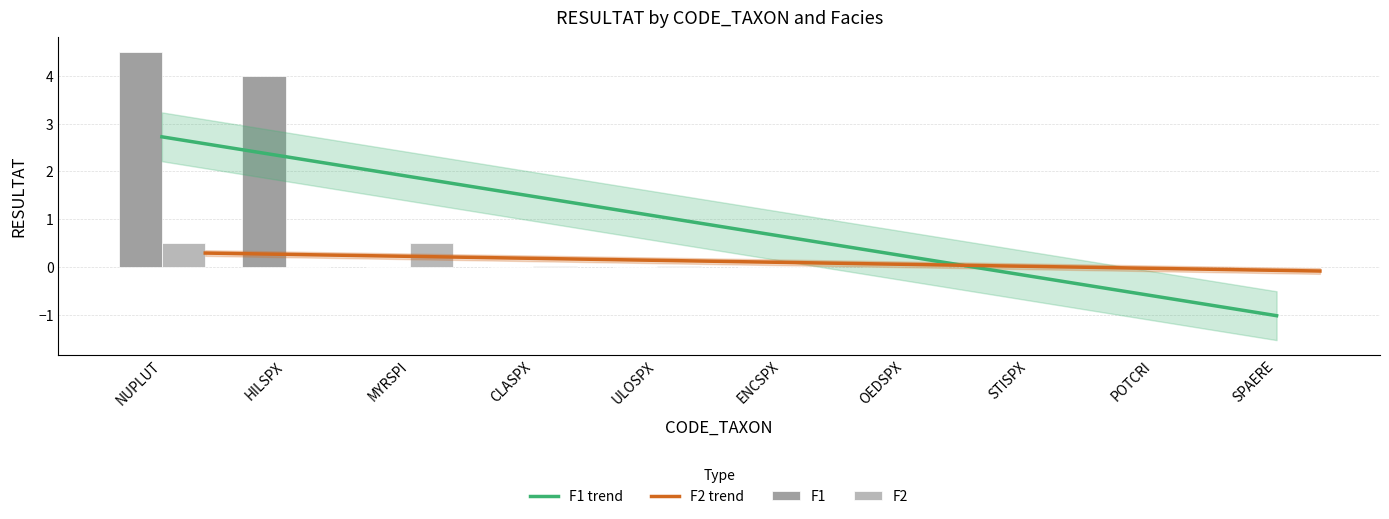

What is the total value across all series at HILSPX?

4.0